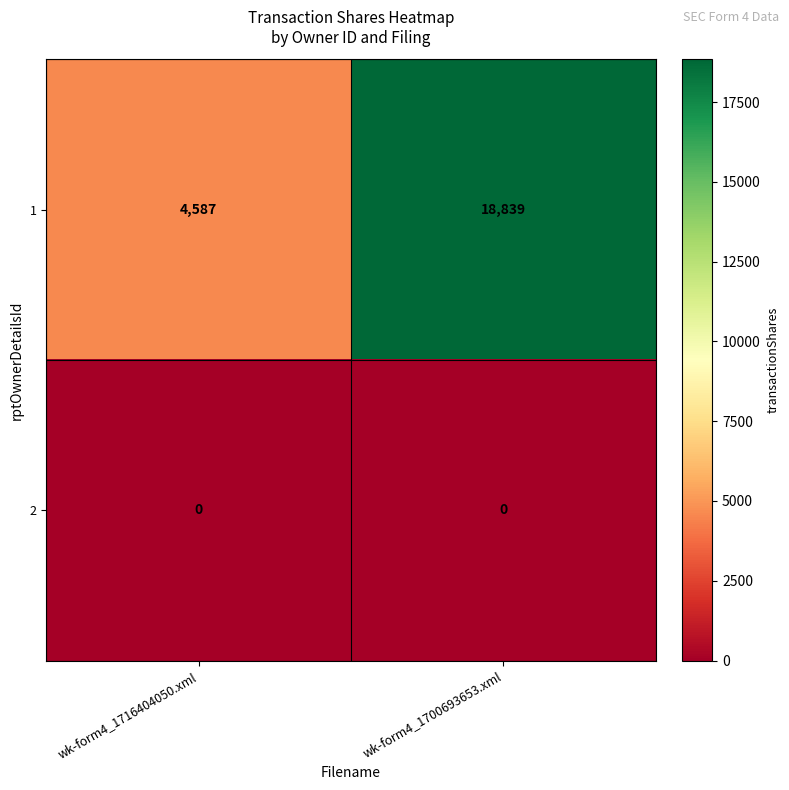

Reading left to right, what are all the values shown in this chart?

1: 4587	18839
2: 0	0